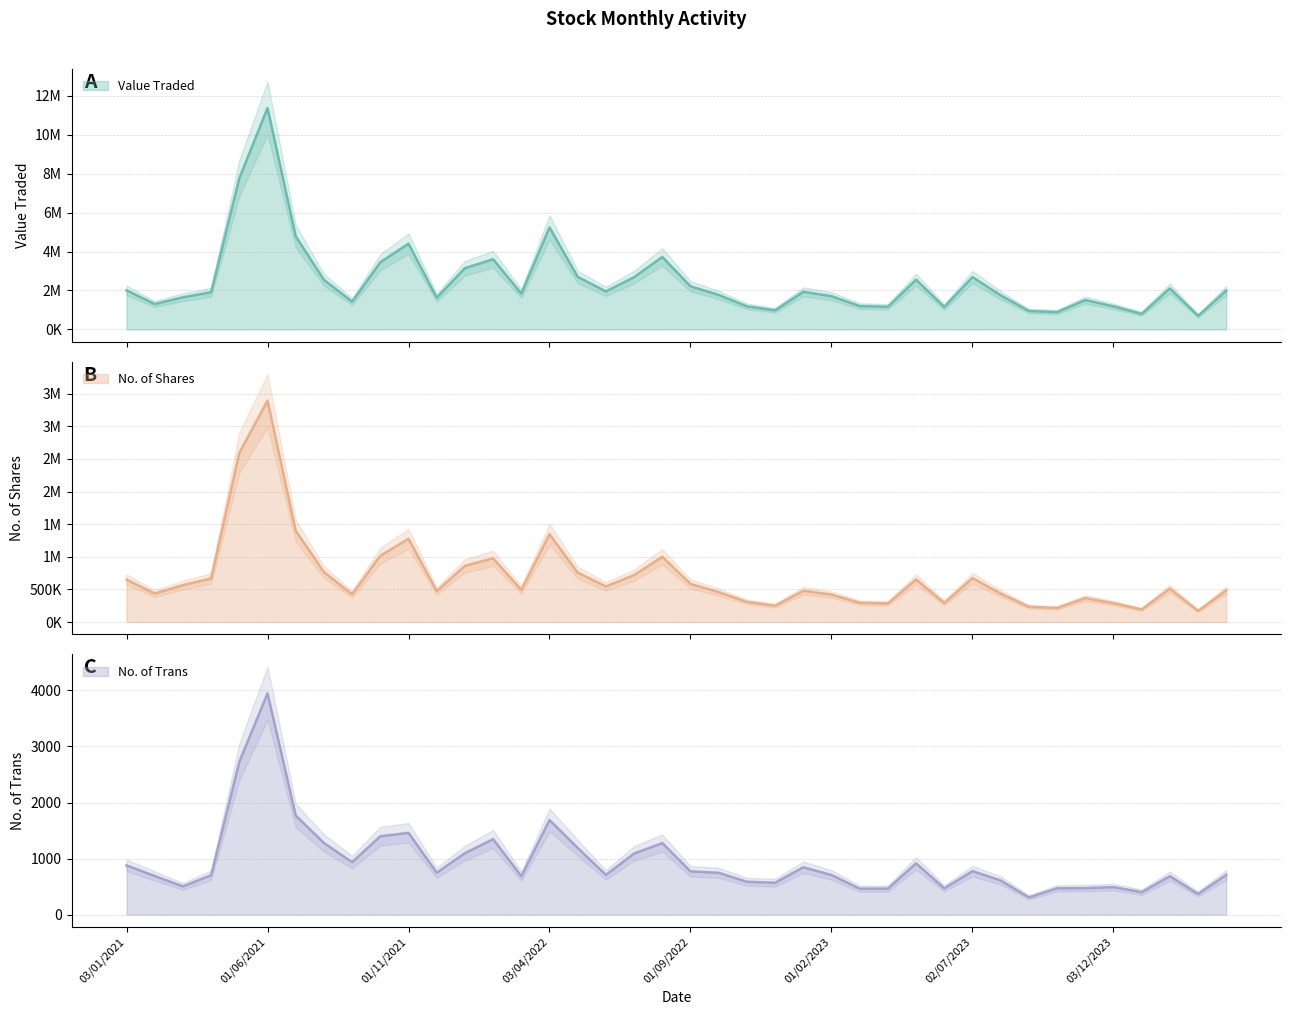

What is the maximum value for Value Traded?

11379468